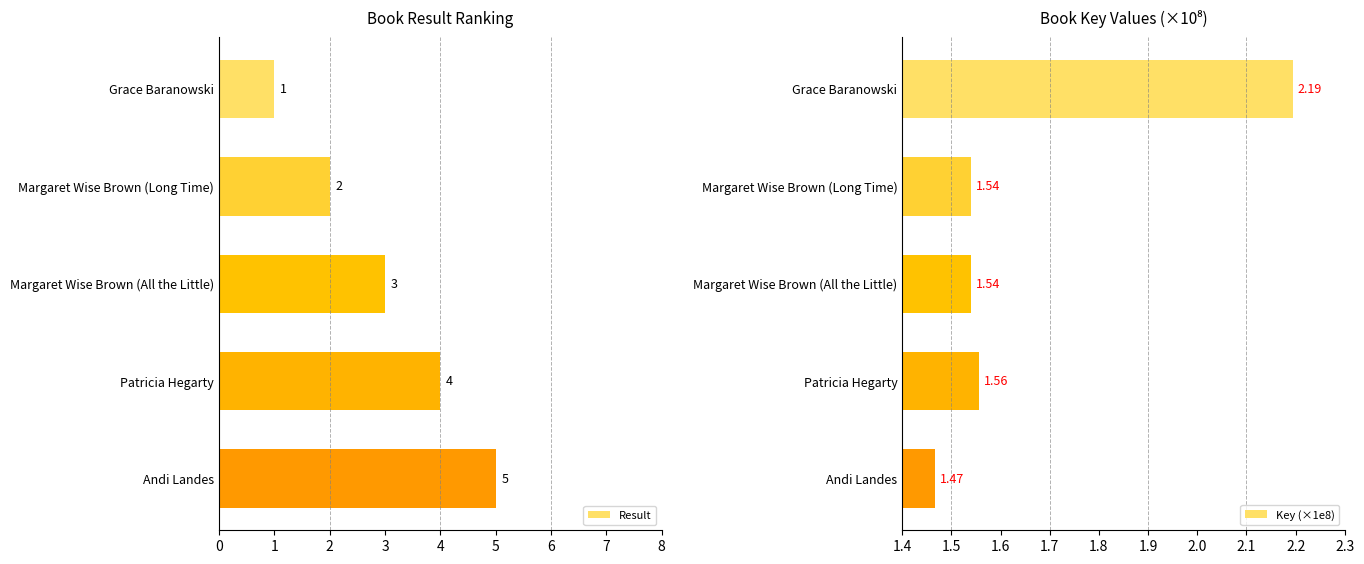

Rank the categories by Result value from highest to lowest.

Andi Landes, Patricia Hegarty, Margaret Wise Brown (All the Little), Margaret Wise Brown (Long Time), Grace Baranowski